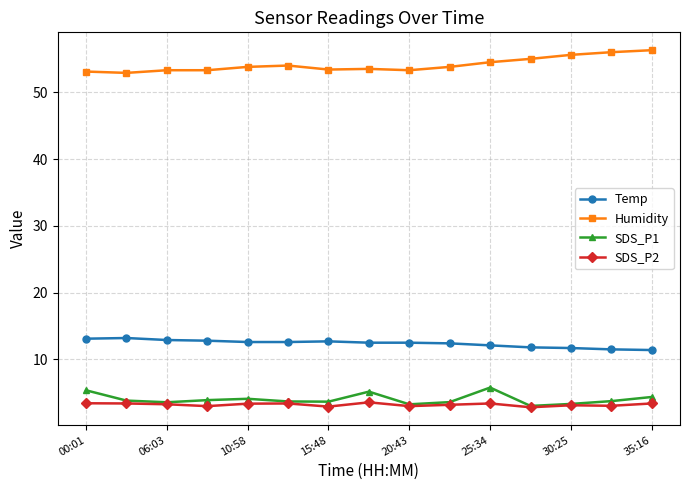

What is the minimum value for SDS_P2?

2.8